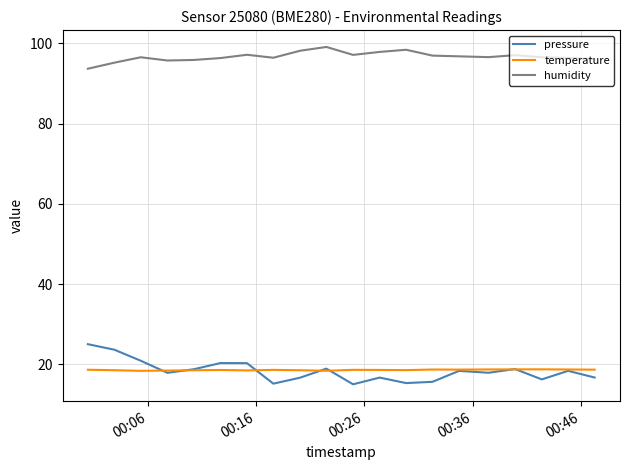

Which series has the largest total across all categories?

humidity